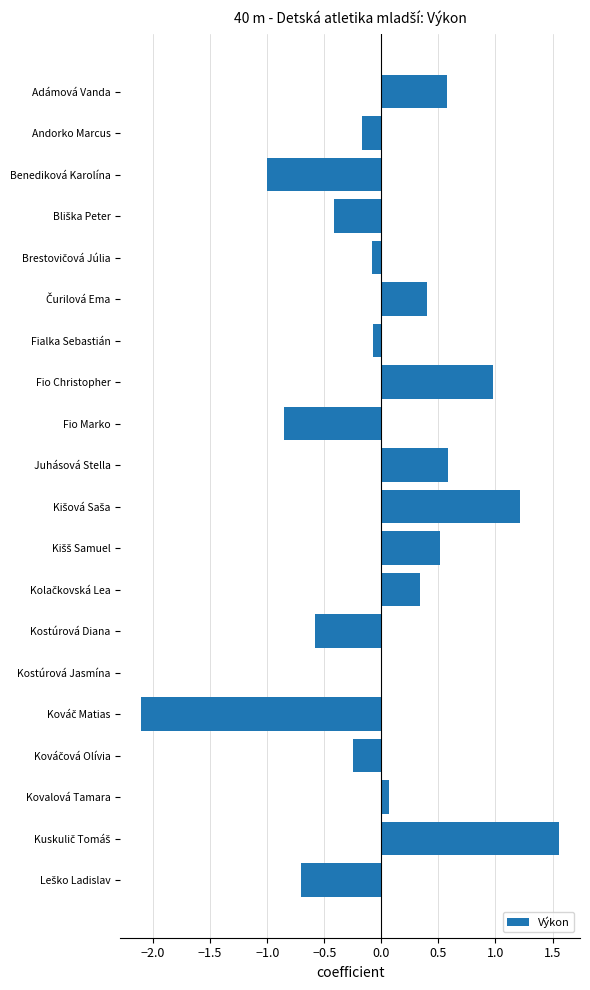

How many categories are shown in the chart?

20